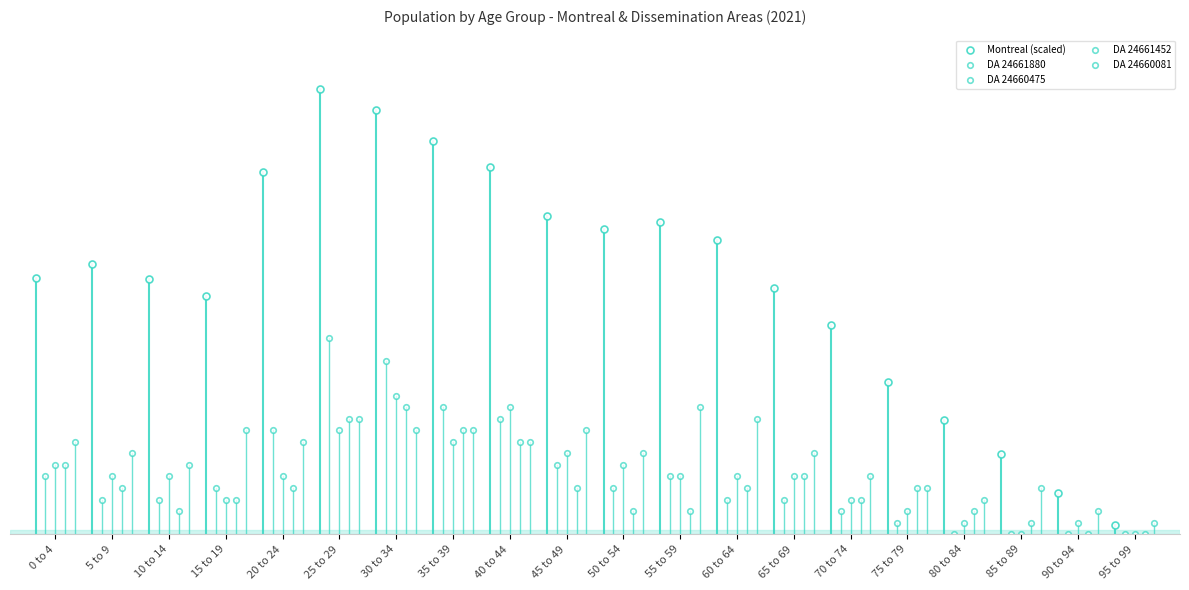

How many interior local peaks does the DA 24661452 series have?

3